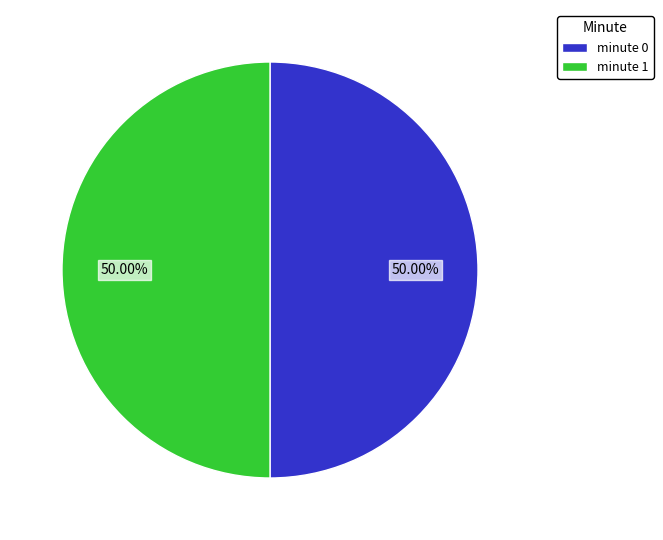

Is the sum of minute 1 and minute 0 greater than half?

Yes